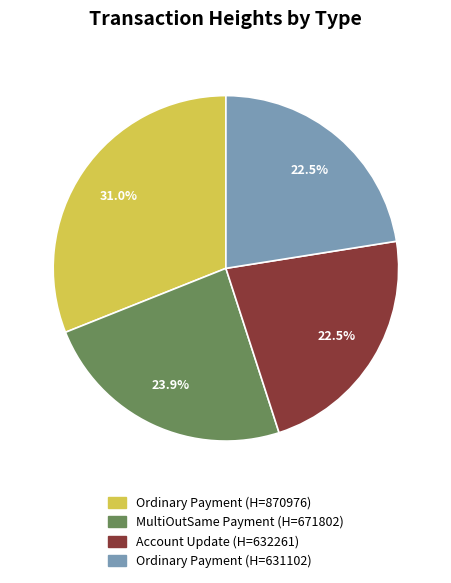

How many segments does this pie chart have?

4